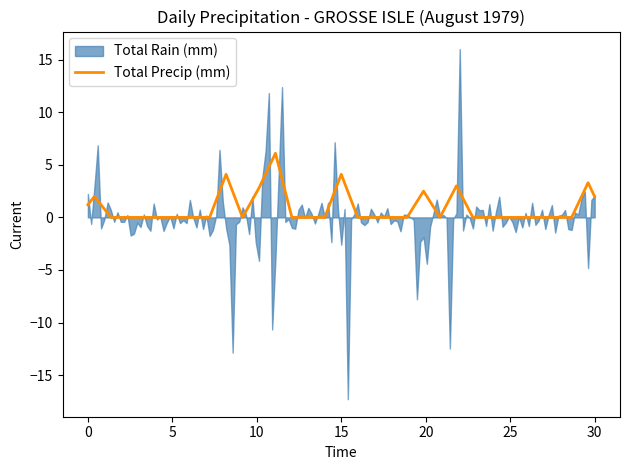

Does the chart have visible grid lines?

No